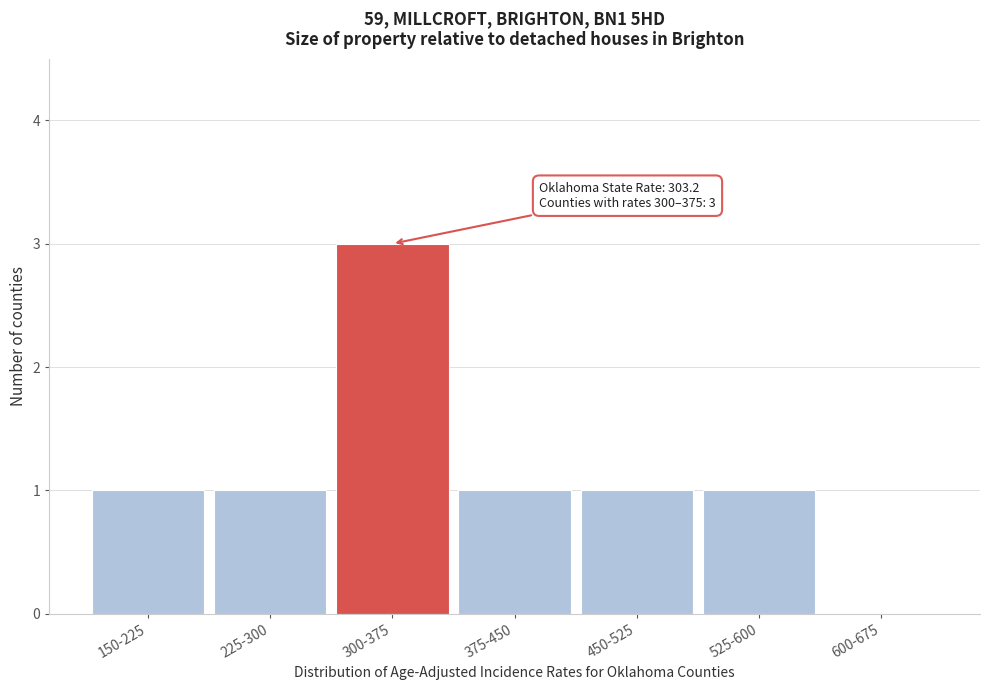

Reading right to left, list all the values displayed in this chart.

600-675=0	525-600=1	450-525=1	375-450=1	300-375=3	225-300=1	150-225=1